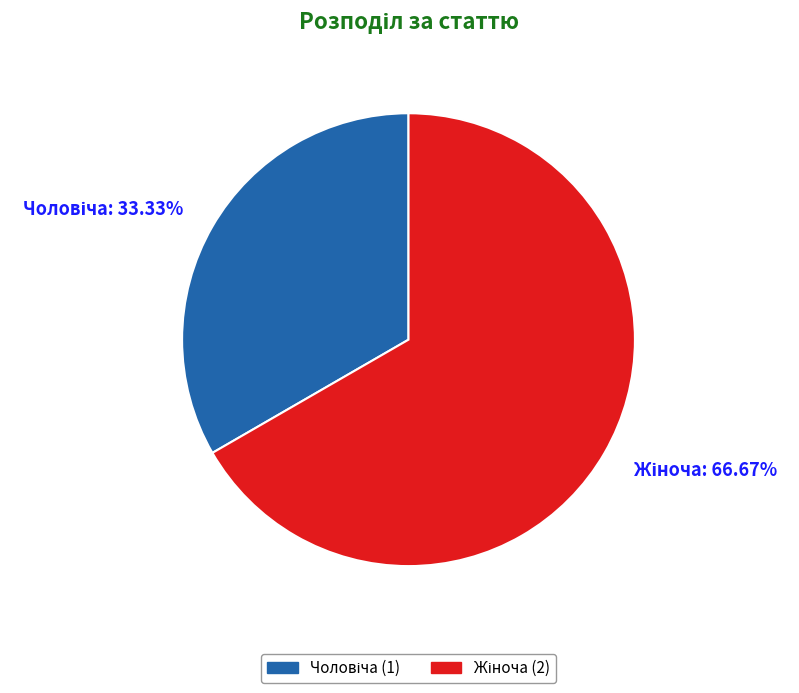

Is there a majority slice in this chart?

Yes